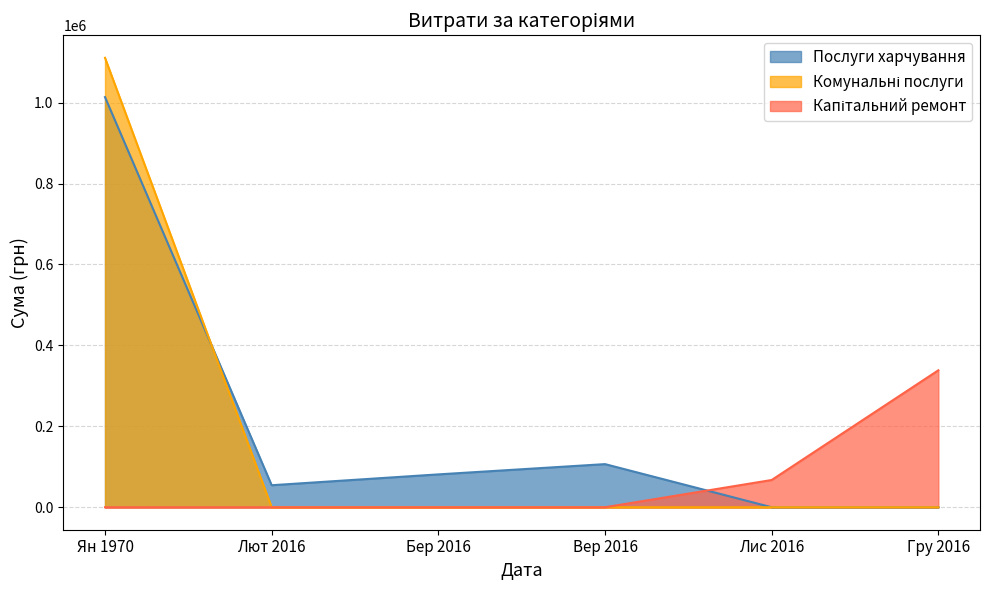

True or false: Капітальний ремонт has more than 1 points higher than both neighbors.

False